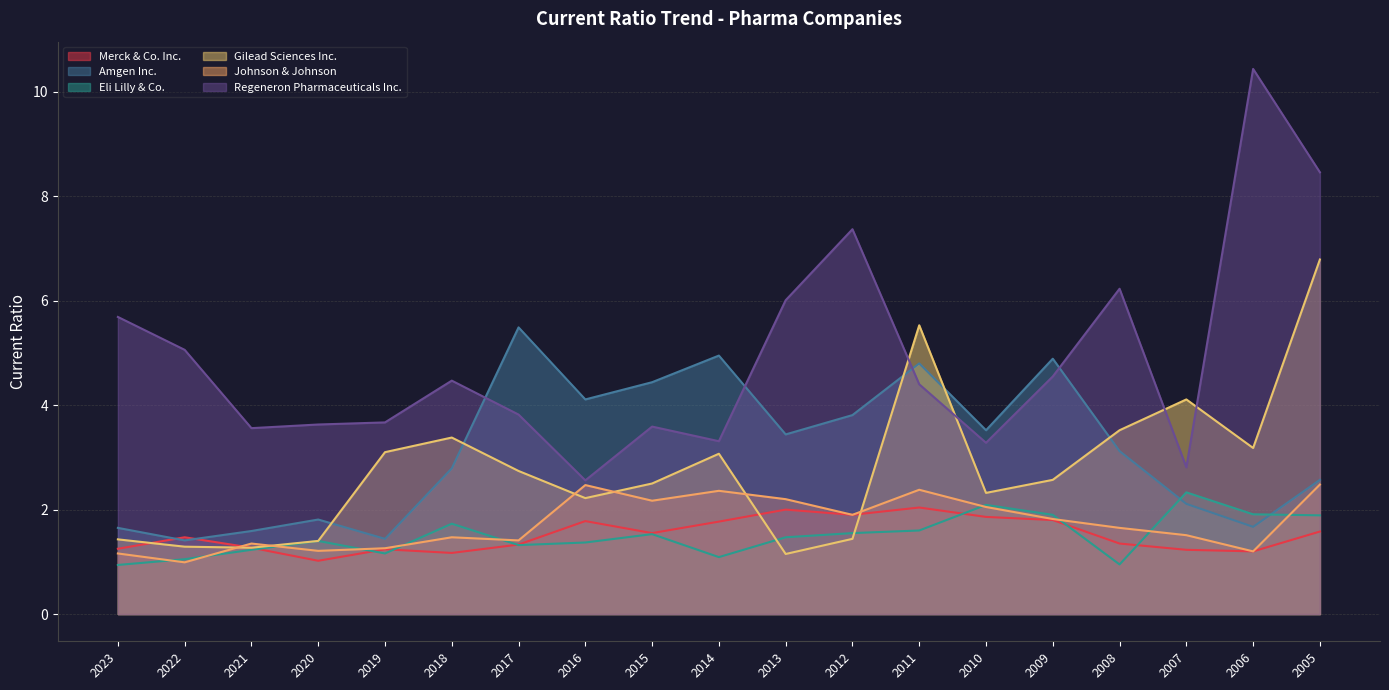

At which category is the sum across all series the highest?

2005